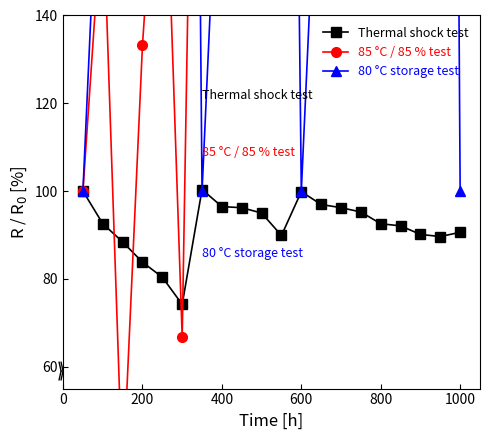

List the series in order of their overall mean, highest first.

85 °C / 85 % test, 80 °C storage test, Thermal shock test